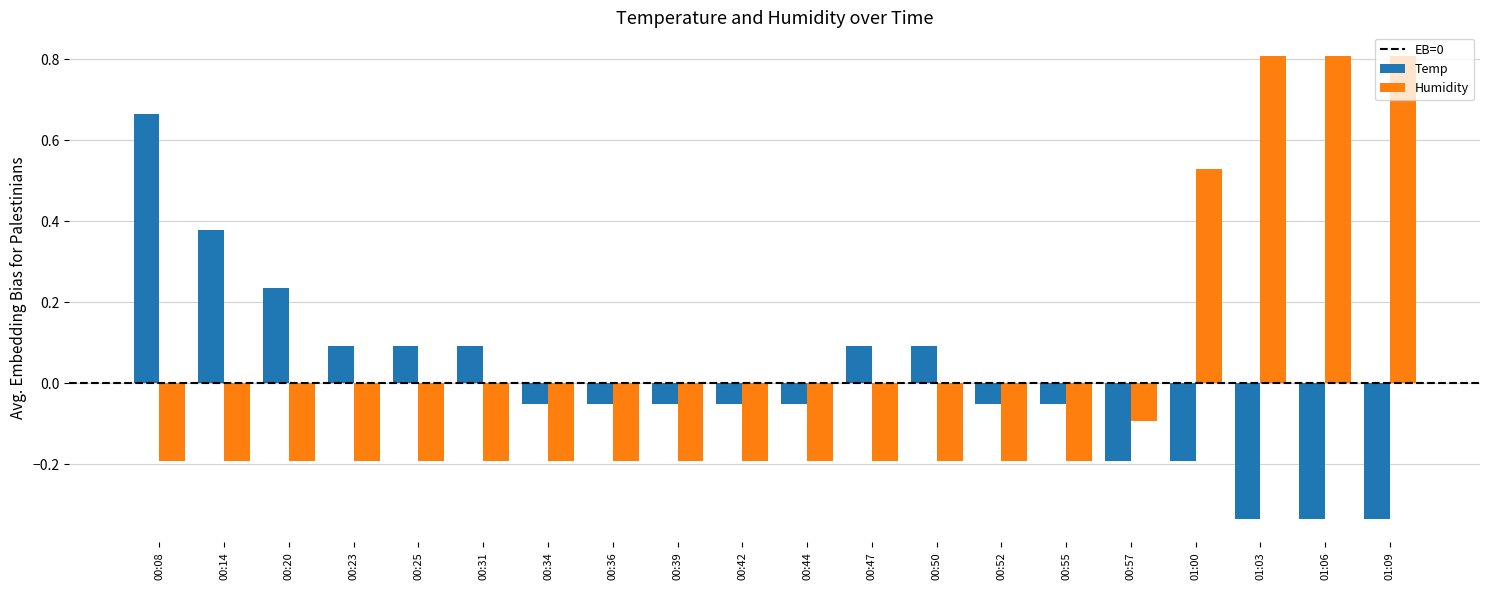

What is the spread (max minus min) of values at 00:50?

0.3